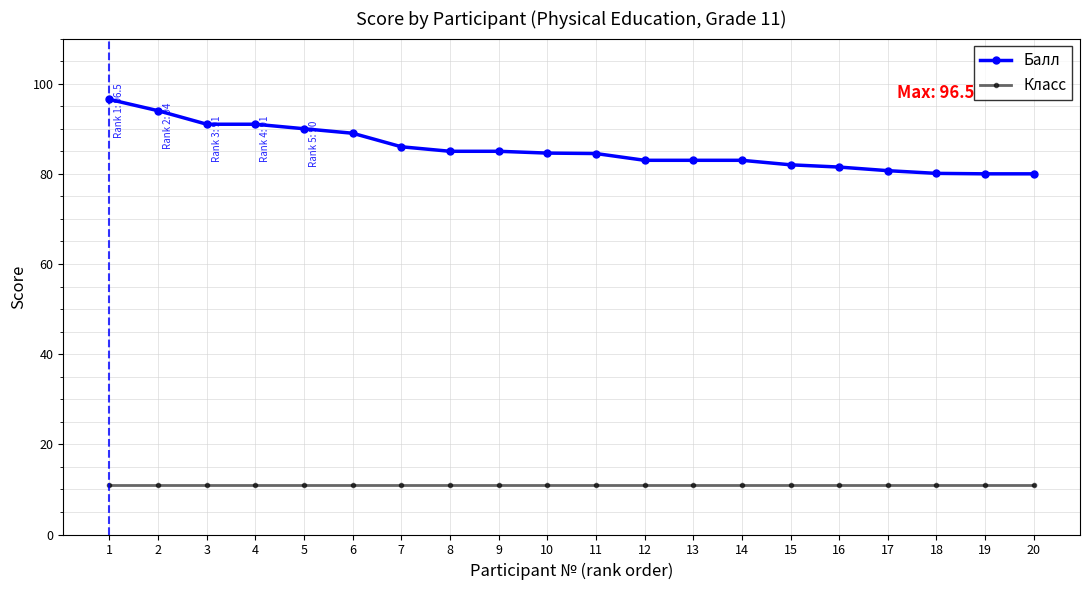

How many series are shown in this chart?

2